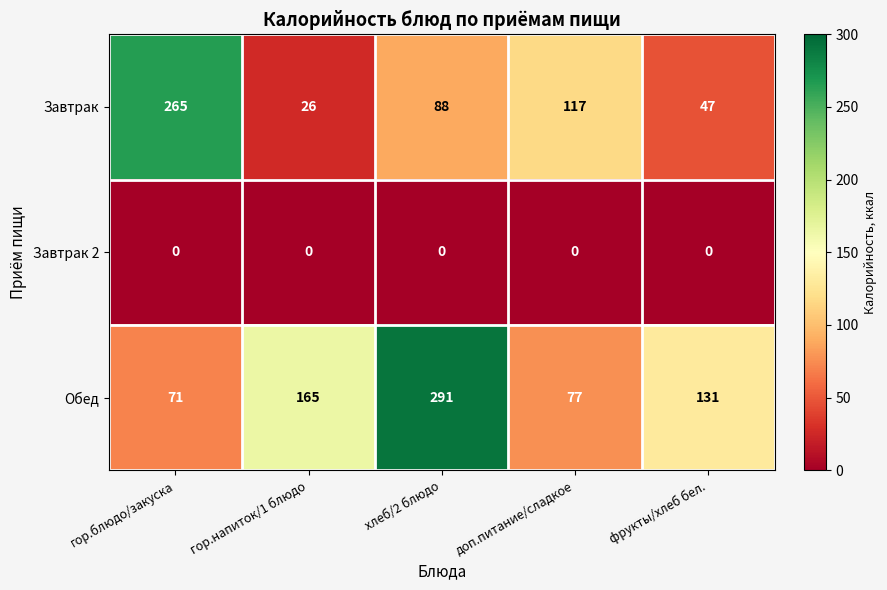

At which label is Обед closest to 181?

гор.напиток/1 блюдо